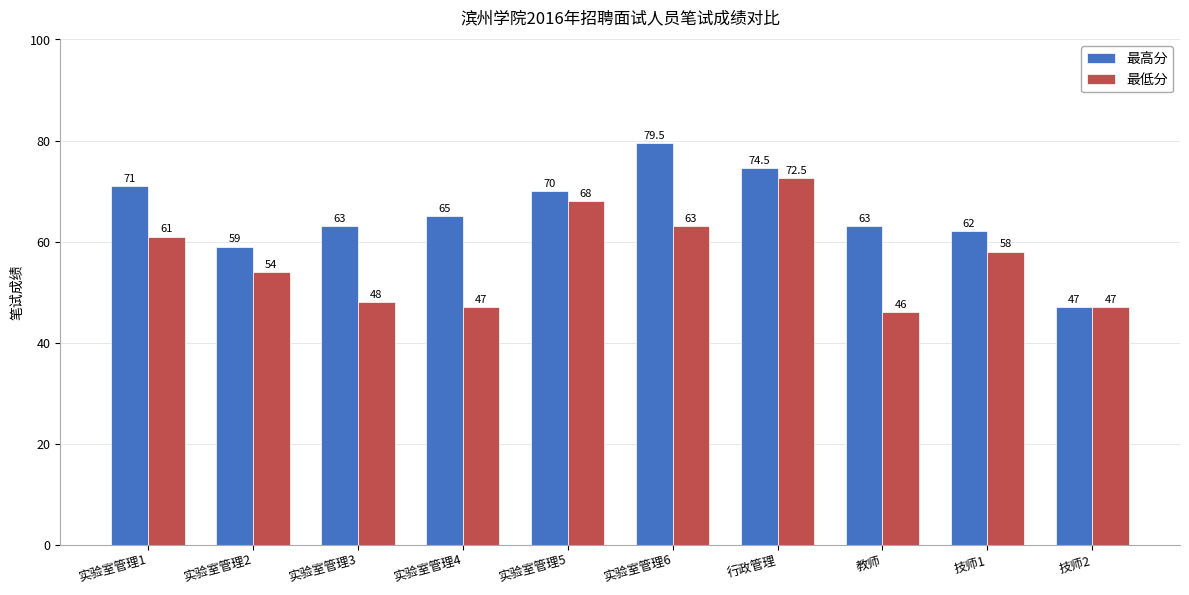

What is the sum of all 最低分 values?

564.5